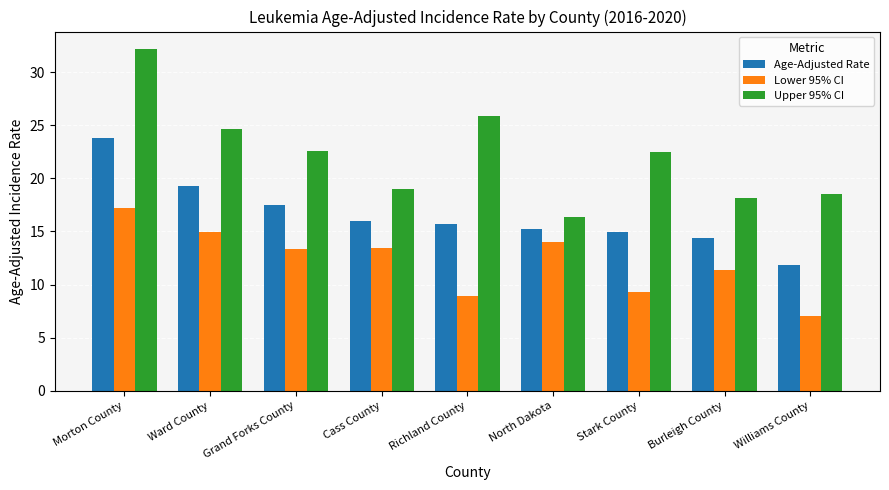

At which label does Lower 95% CI reach its peak?

Morton County